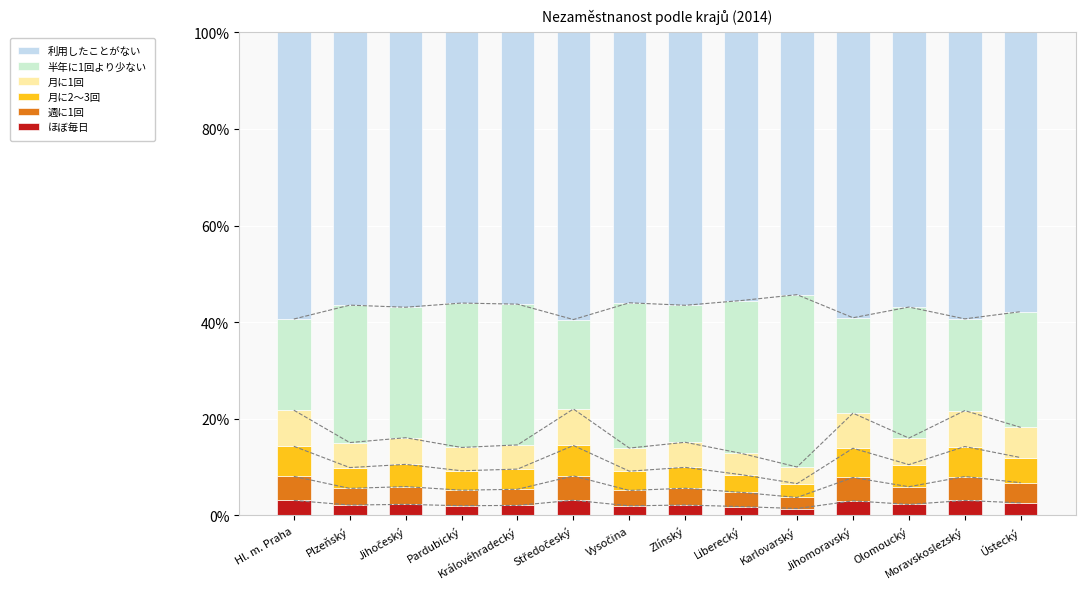

What are all the series names shown in the legend?

ほぼ毎日, 週に1回, 月に2～3回, 月に1回, 半年に1回より少ない, 利用したことがない